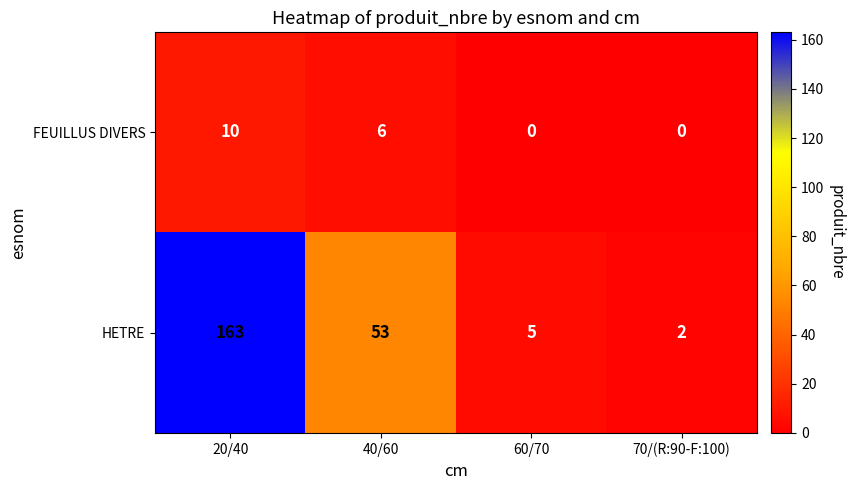

Between 60/70 and 70/(R:90-F:100), which series saw the biggest shift?

HETRE